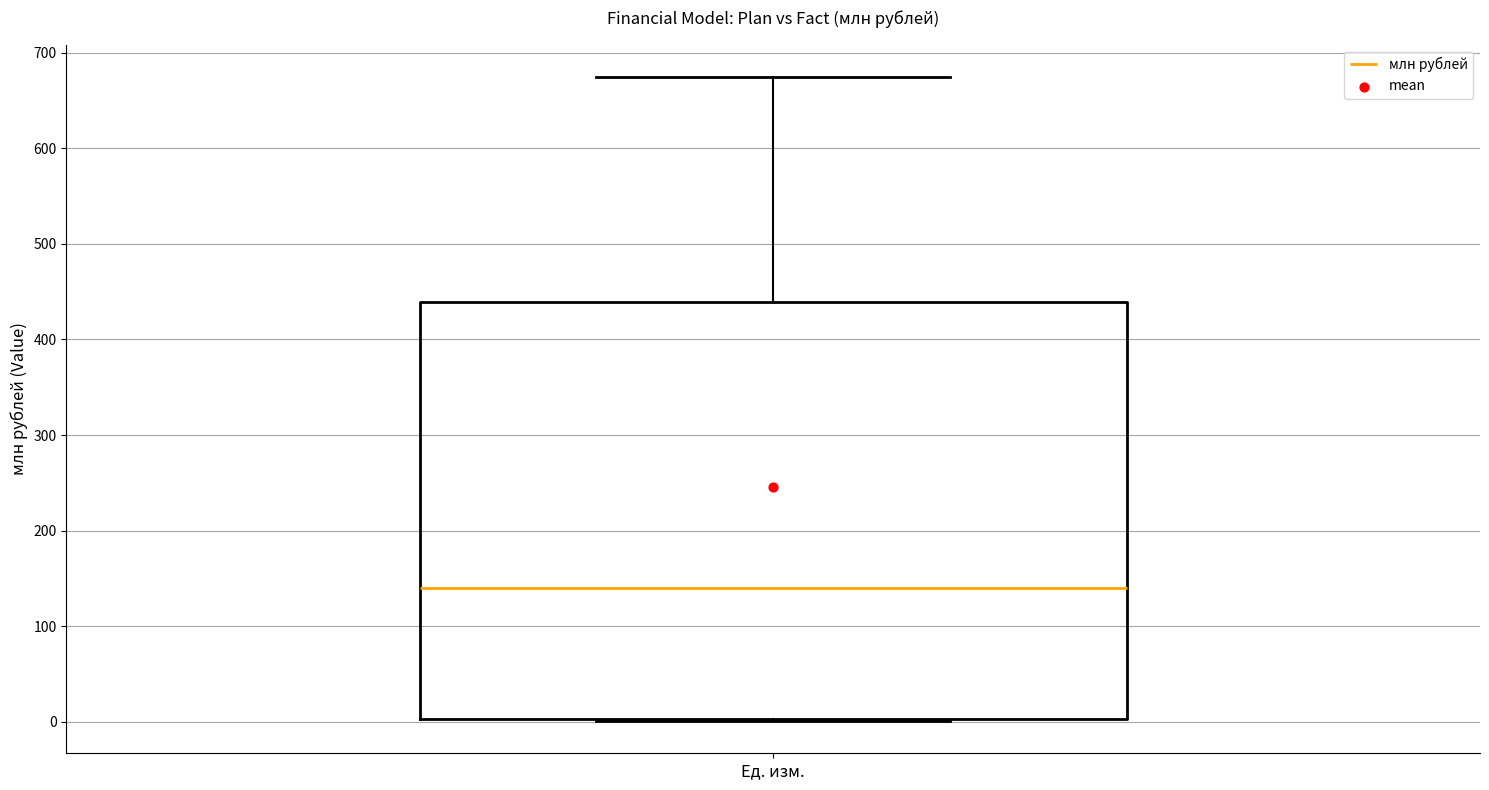

Transcribe this box plot: give where the median line is, the range the box spans, and where the two whiskers end, as read against the y-axis. The values are not printed on the chart, so give them approximately, as read against the axis.

median 140, box 0 to 440, whiskers 0 to 670